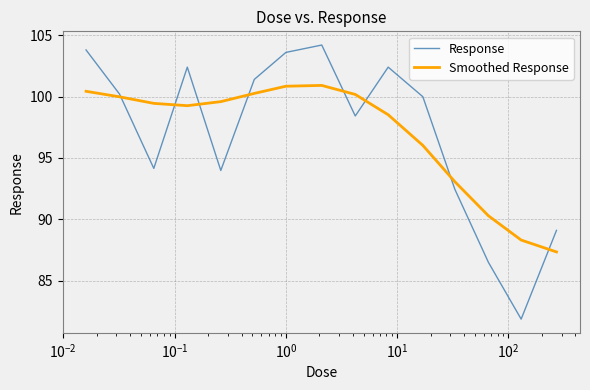

Does the chart display data point markers on the line(s)?

No